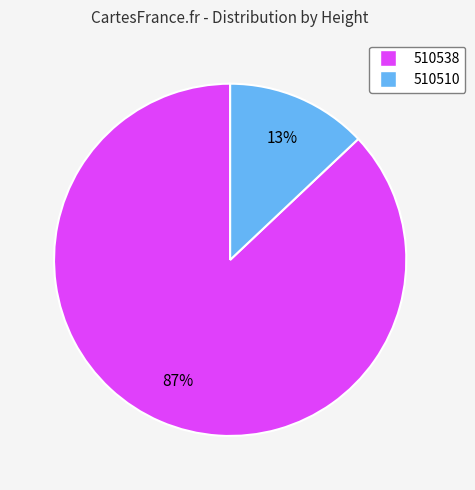

To the nearest percent, what is the average slice percentage?

50%